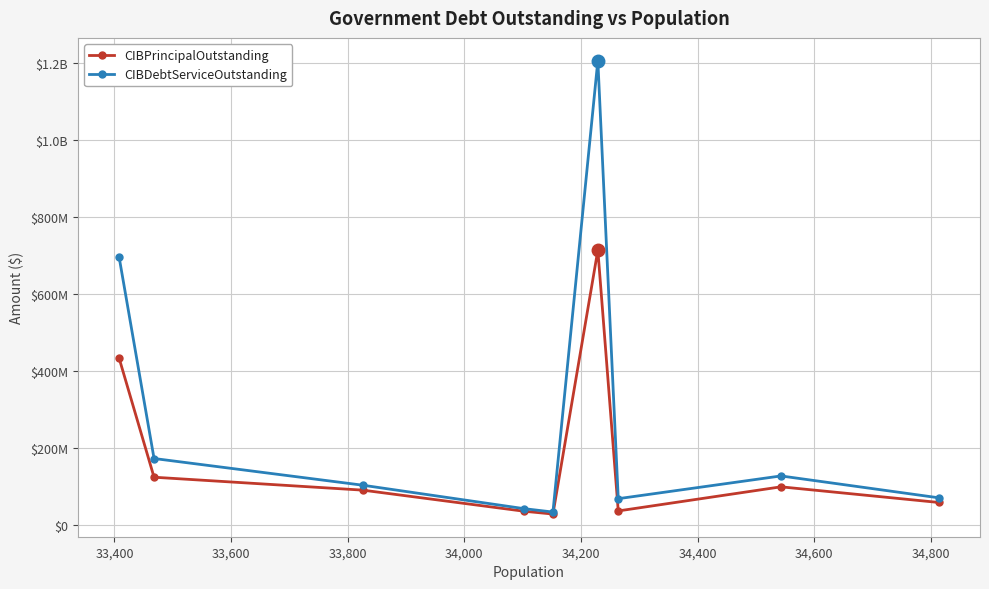

Which series has the widest spread of values?

CIBDebtServiceOutstanding